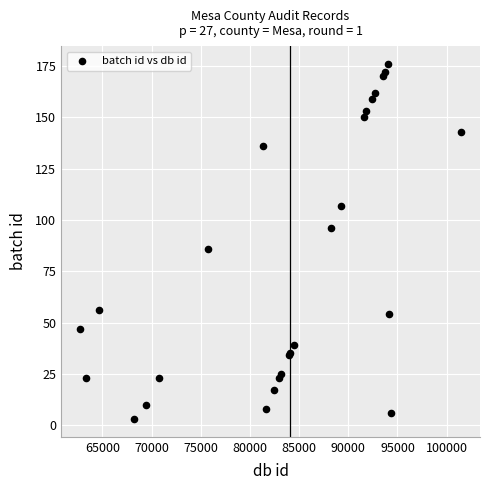

What Y value in the scatter plot is closest to 89?

86